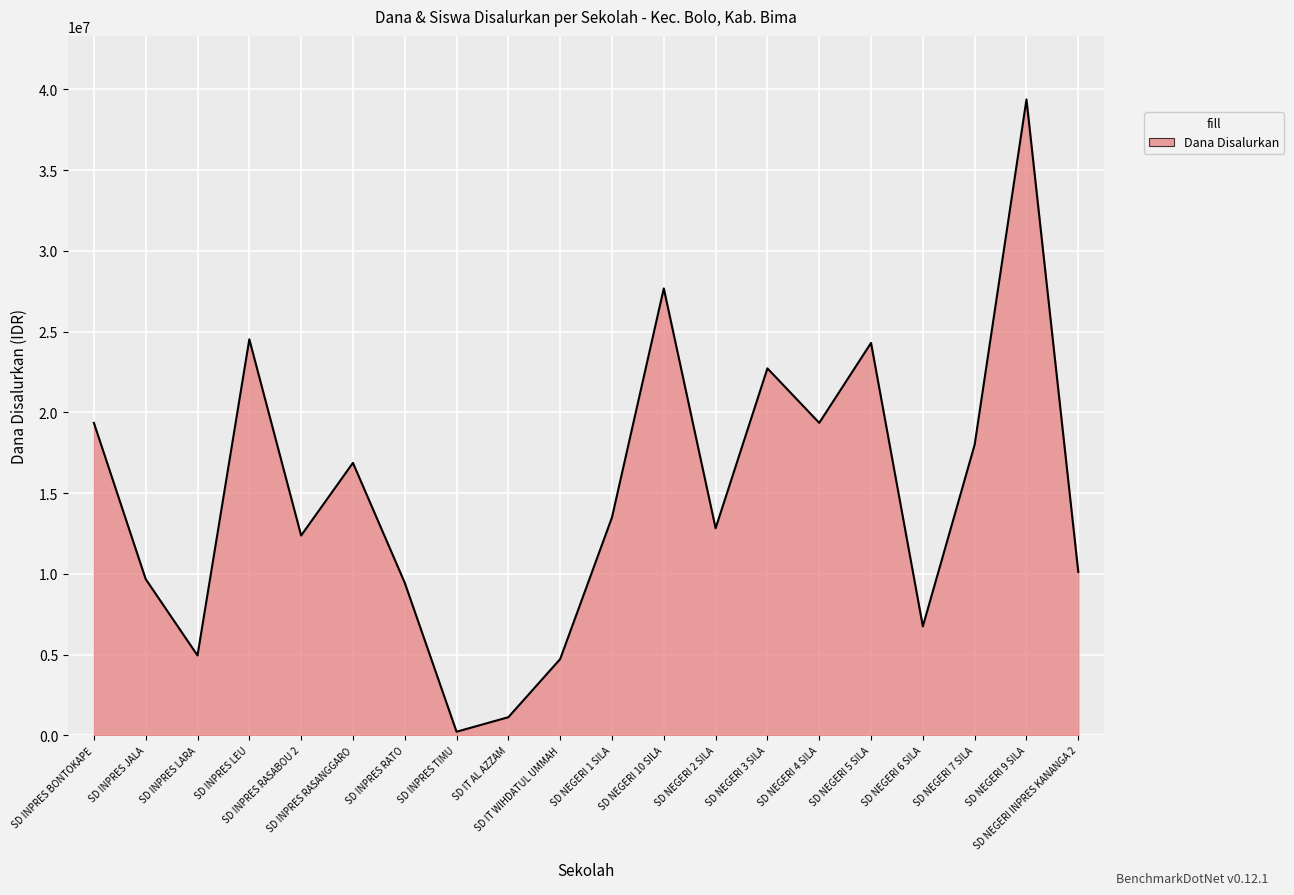

Does the chart display data point markers on the line(s)?

No